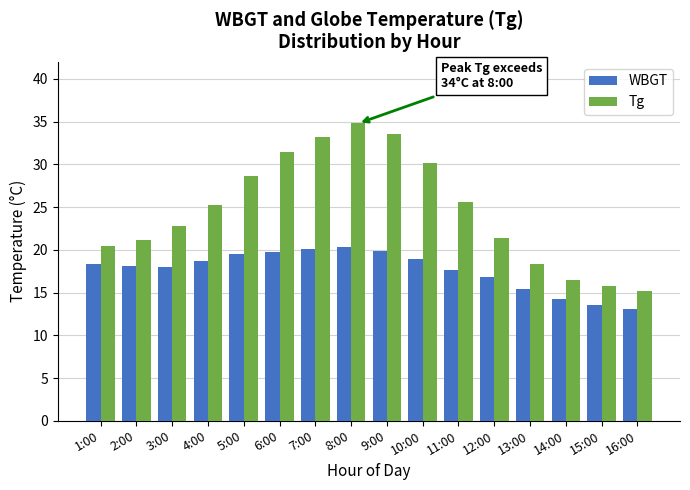

What are all the series names shown in the legend?

WBGT, Tg